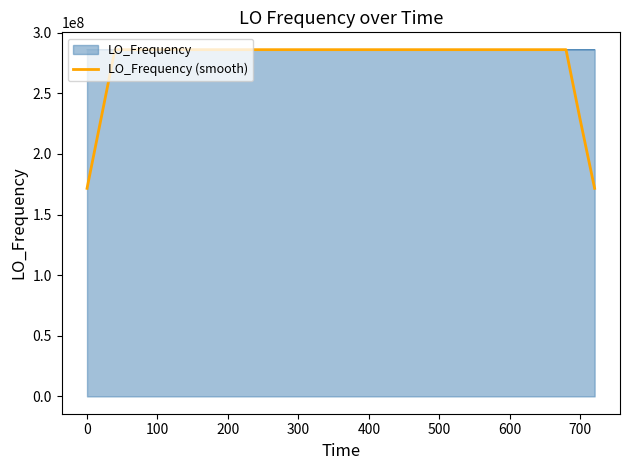

What is the minimum value for LO_Frequency (smooth)?

171628208.6